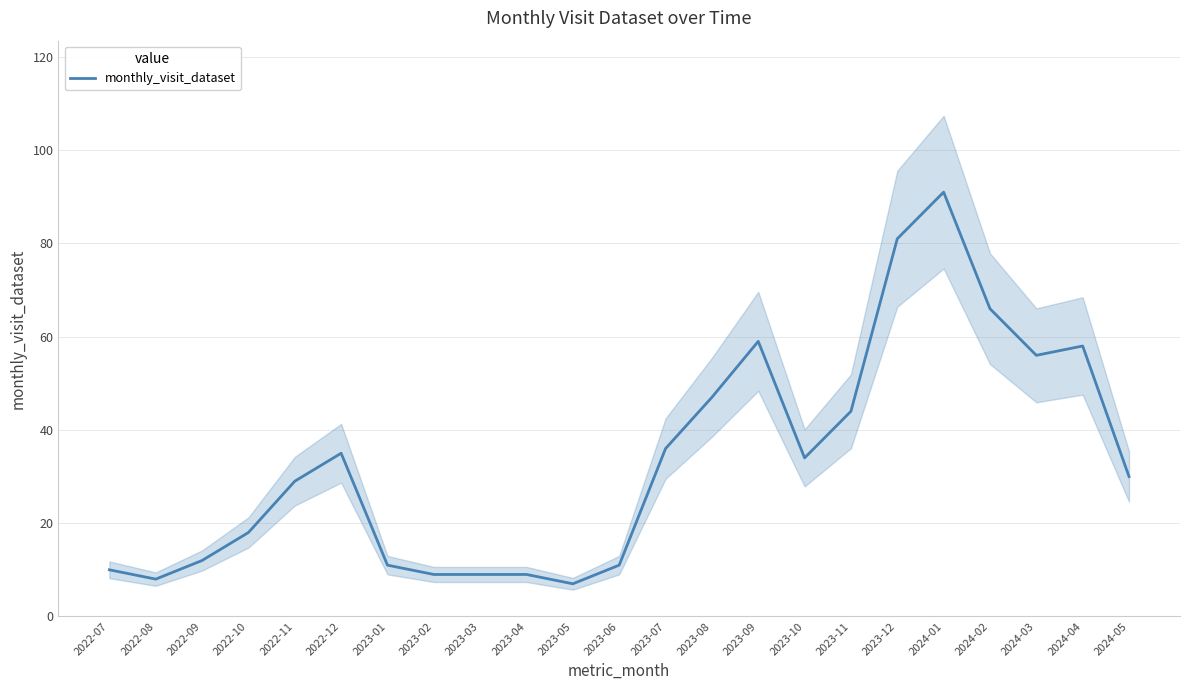

True or false: there are more than 1 points higher than both neighbors.

True